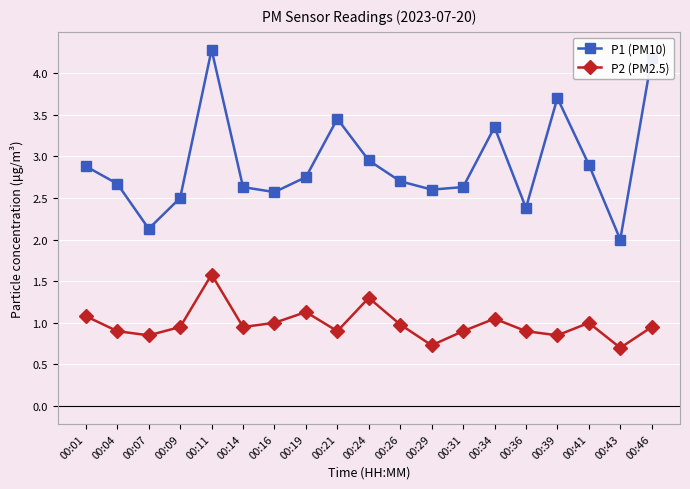

Which series has the largest range (max minus min)?

P1 (PM10)